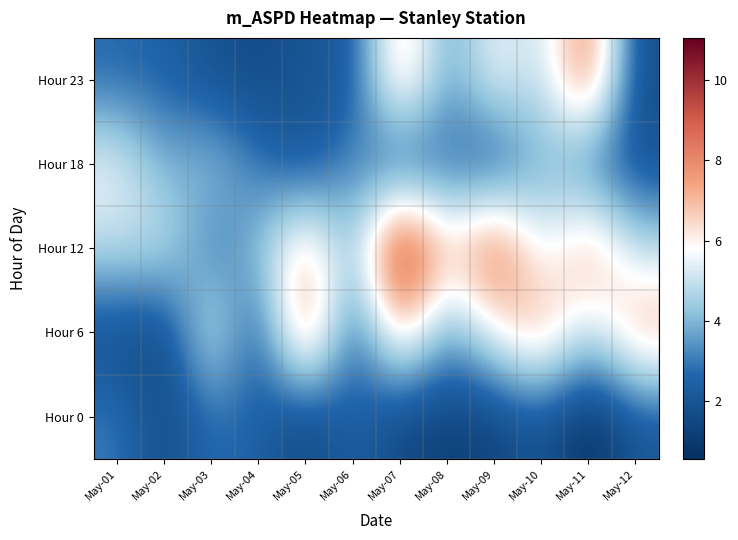

How many series are shown in this chart?

5